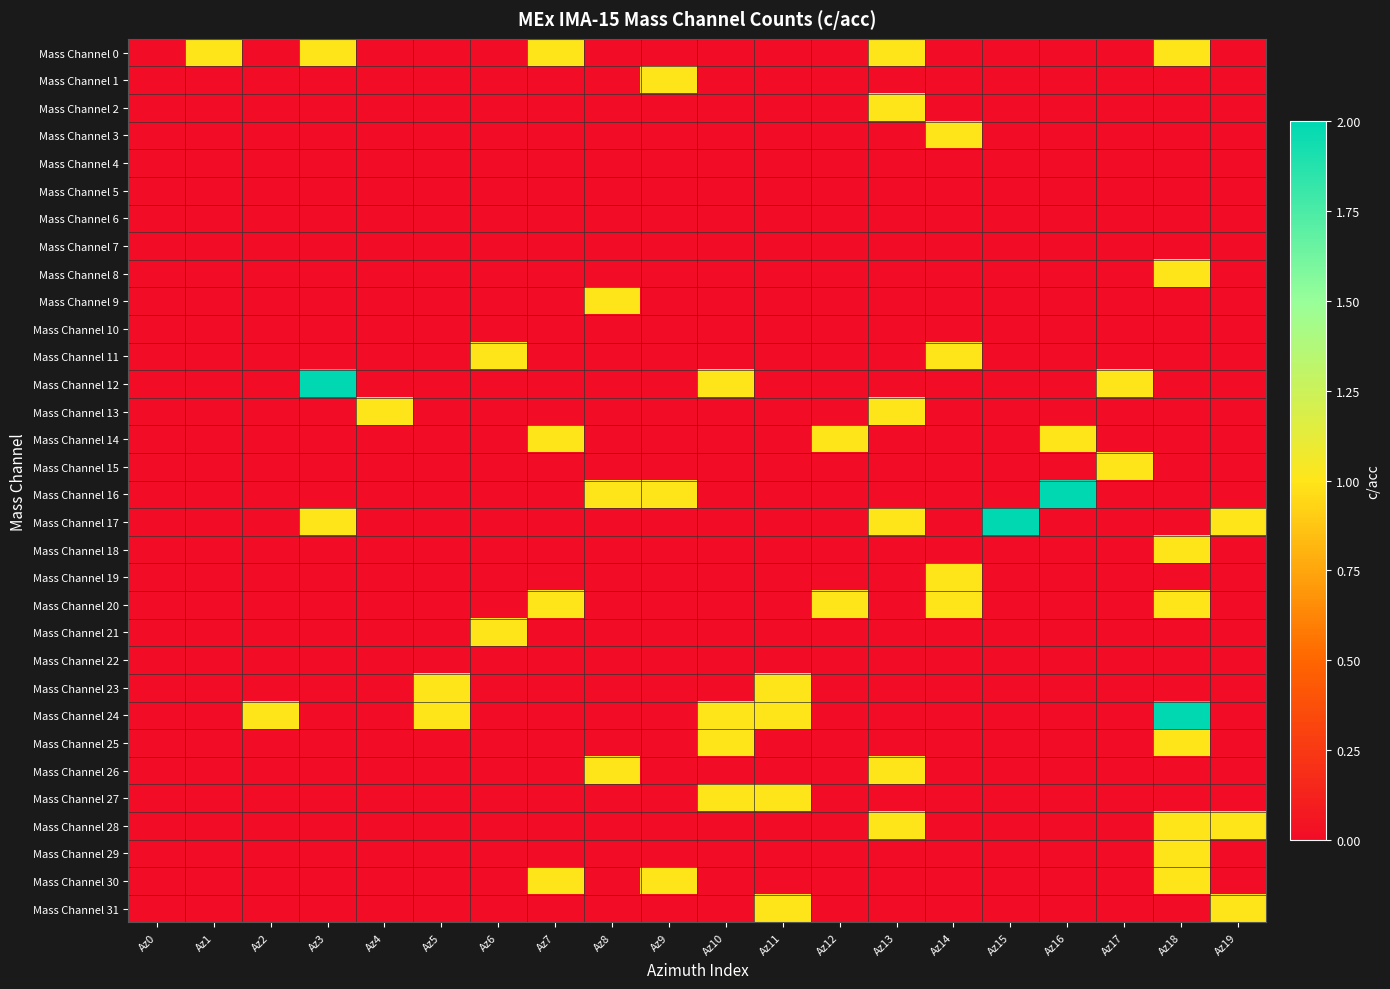

What is the spread (max minus min) of values at Az16?

2